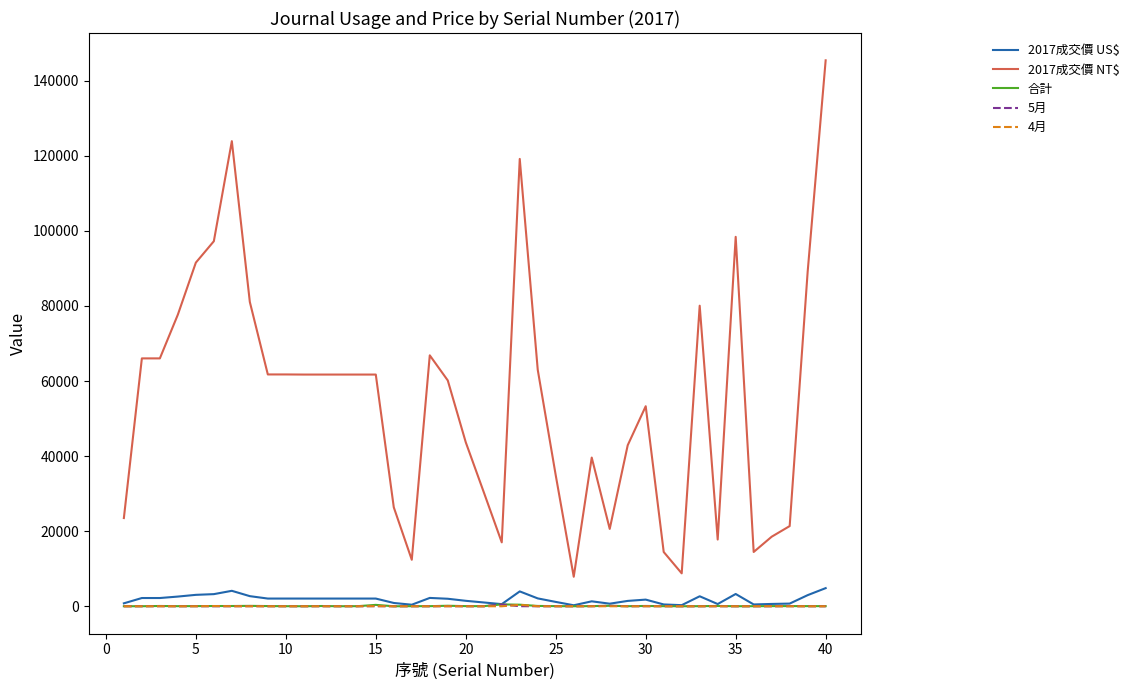

Which series has the largest total across all categories?

2017成交價 NT$